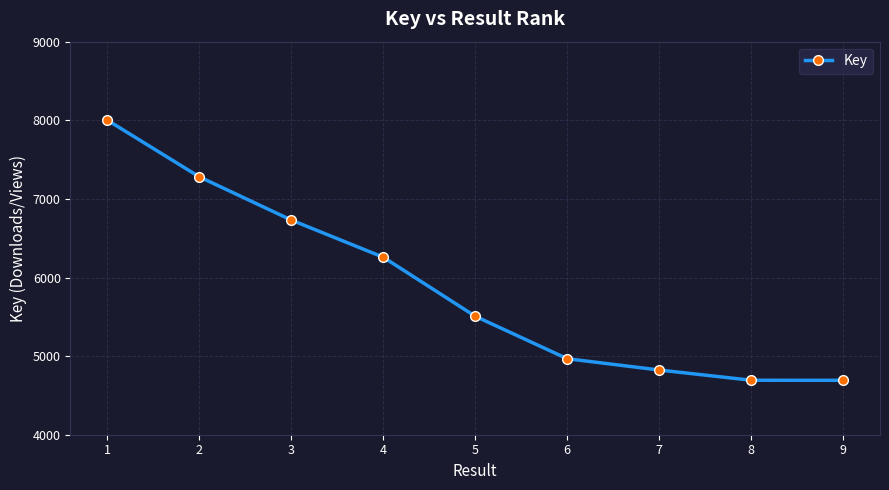

Which category has the highest value across all series?

1